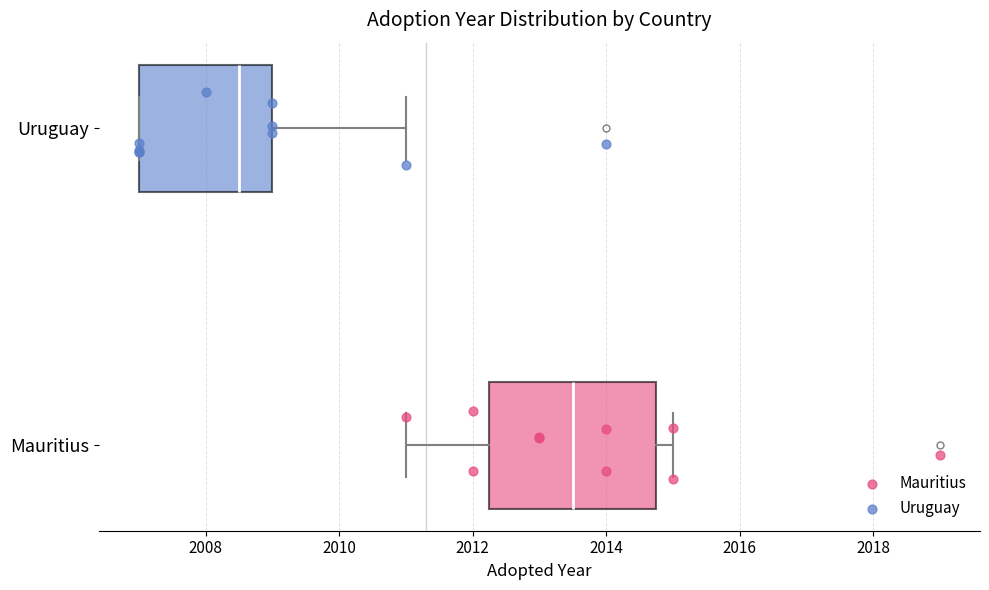

Which box has the furthest to the left median line?

Uruguay